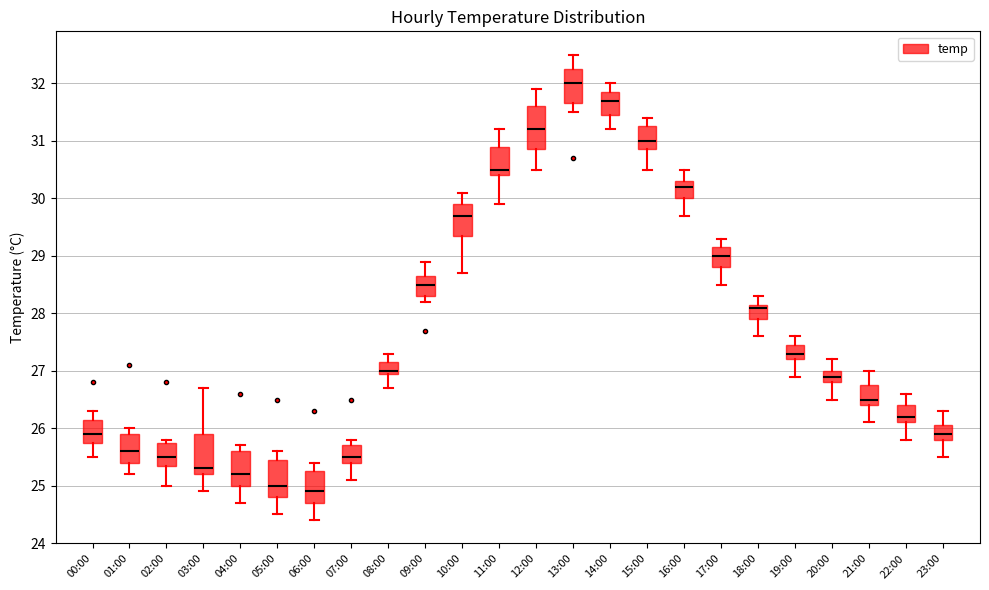

Reading left to right, transcribe this box plot: for each box, give where its median line is, the range the box spans, and where its two whiskers end, as read against the y-axis. The values are not printed on the chart, so give them approximately, as read against the axis.

00:00: median 25.9, box 25.8 to 26.2, whiskers 25.5 to 26.3
01:00: median 25.6, box 25.4 to 25.9, whiskers 25.2 to 26.0
02:00: median 25.5, box 25.4 to 25.8, whiskers 25.0 to 25.8 (just above the box's upper edge)
03:00: median 25.3, box 25.2 to 25.9, whiskers 24.9 to 26.7
04:00: median 25.2, box 25.0 to 25.6, whiskers 24.7 to 25.7
05:00: median 25.0, box 24.8 to 25.5, whiskers 24.5 to 25.6
06:00: median 24.9, box 24.7 to 25.3, whiskers 24.4 to 25.4
07:00: median 25.5, box 25.4 to 25.7, whiskers 25.1 to 25.8
08:00: median 27.0 (just above the box's lower edge), box 27.0 to 27.2, whiskers 26.7 to 27.3
09:00: median 28.5, box 28.3 to 28.7, whiskers 28.2 to 28.9
10:00: median 29.7, box 29.4 to 29.9, whiskers 28.7 to 30.1
11:00: median 30.5, box 30.4 to 30.9, whiskers 29.9 to 31.2
12:00: median 31.2, box 30.9 to 31.6, whiskers 30.5 to 31.9
13:00: median 32.0, box 31.7 to 32.3, whiskers 31.5 to 32.5
14:00: median 31.7, box 31.5 to 31.9, whiskers 31.2 to 32.0
15:00: median 31.0, box 30.9 to 31.3, whiskers 30.5 to 31.4
16:00: median 30.2, box 30.0 to 30.3, whiskers 29.7 to 30.5
17:00: median 29.0, box 28.8 to 29.2, whiskers 28.5 to 29.3
18:00: median 28.1, box 27.9 to 28.2, whiskers 27.6 to 28.3
19:00: median 27.3, box 27.2 to 27.5, whiskers 26.9 to 27.6
20:00: median 26.9, box 26.8 to 27.0, whiskers 26.5 to 27.2
21:00: median 26.5, box 26.4 to 26.8, whiskers 26.1 to 27.0
22:00: median 26.2, box 26.1 to 26.4, whiskers 25.8 to 26.6
23:00: median 25.9, box 25.8 to 26.1, whiskers 25.5 to 26.3